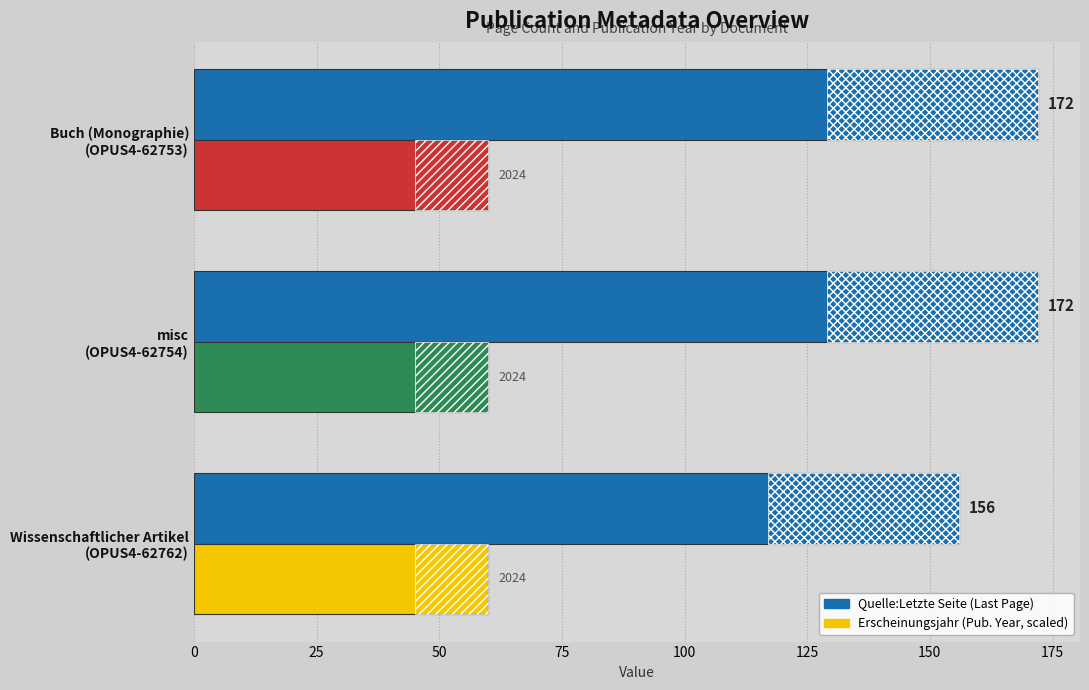

Reading left to right, extract all data points from this chart.

156	172	172